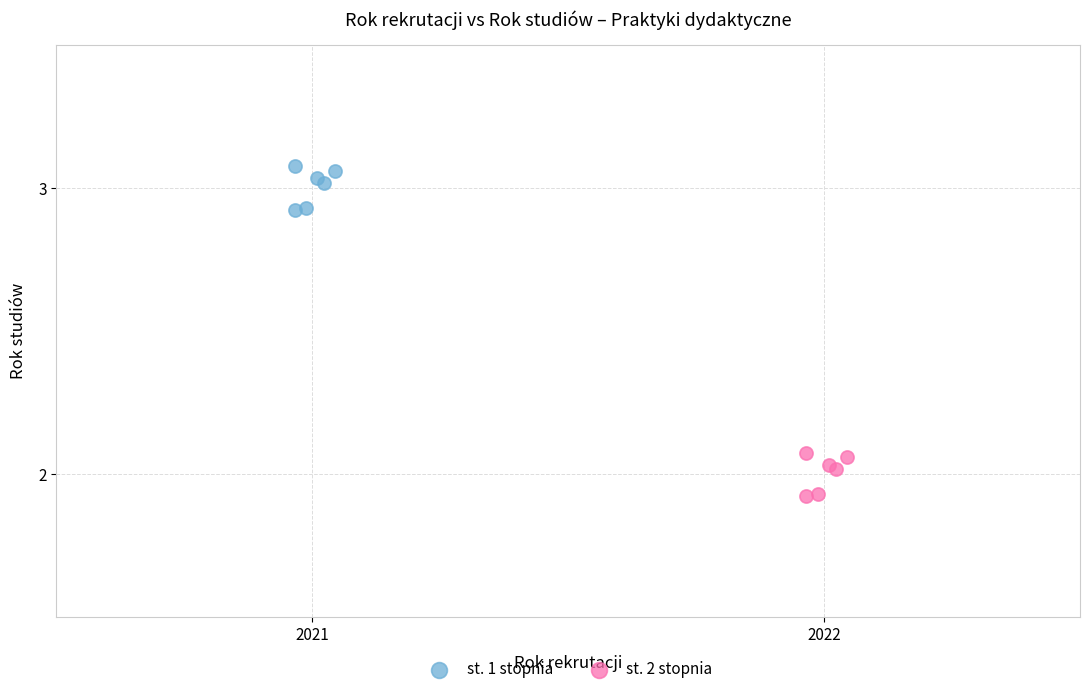

Which series reaches the maximum Y coordinate?

st. 1 stopnia